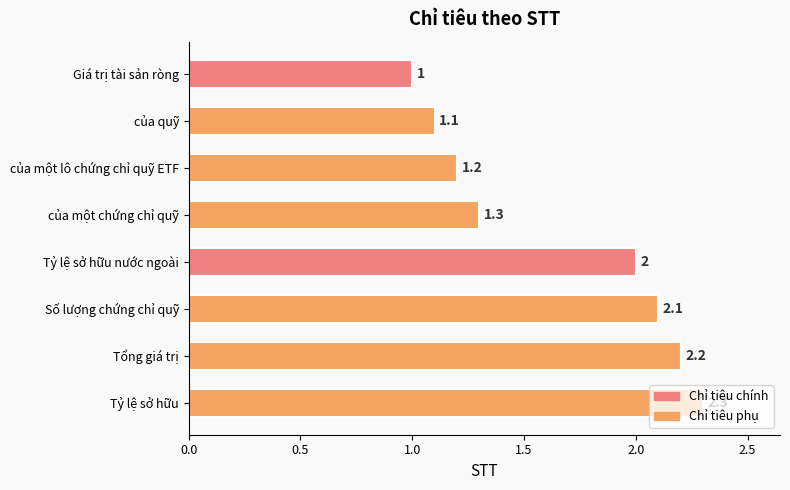

Which has a higher value, Tổng giá trị or Giá trị tài sản ròng?

Tổng giá trị